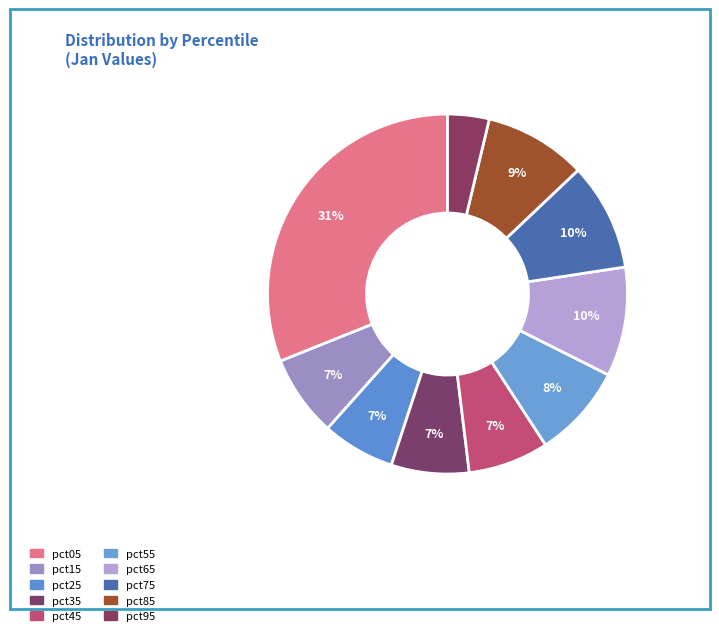

Is there a majority slice in this chart?

No